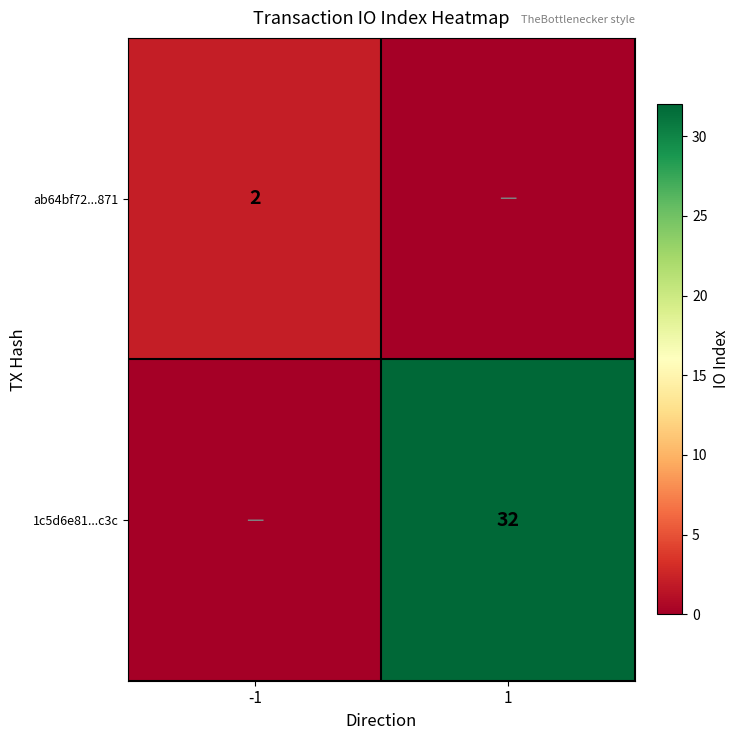

The 1c5d6e81...c3c series shows 32 at 1. True or false?

True